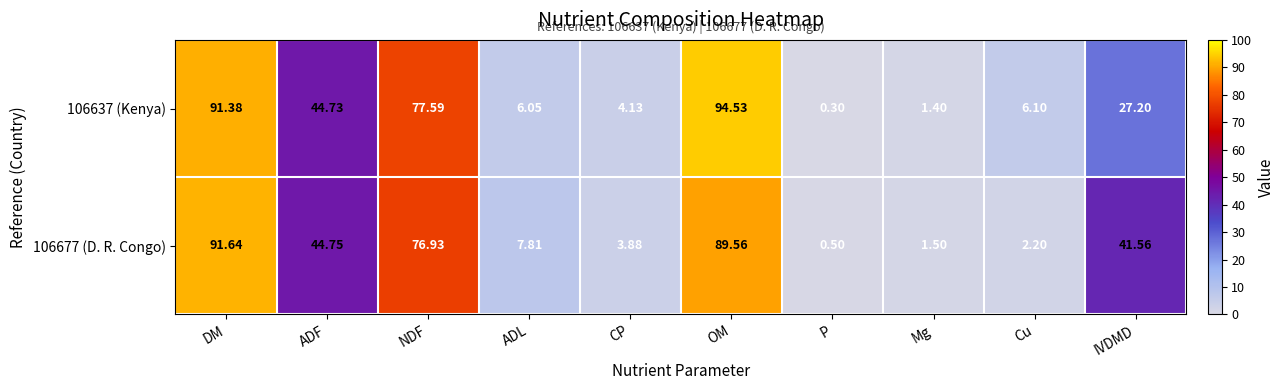

What is the greatest value displayed?

94.5